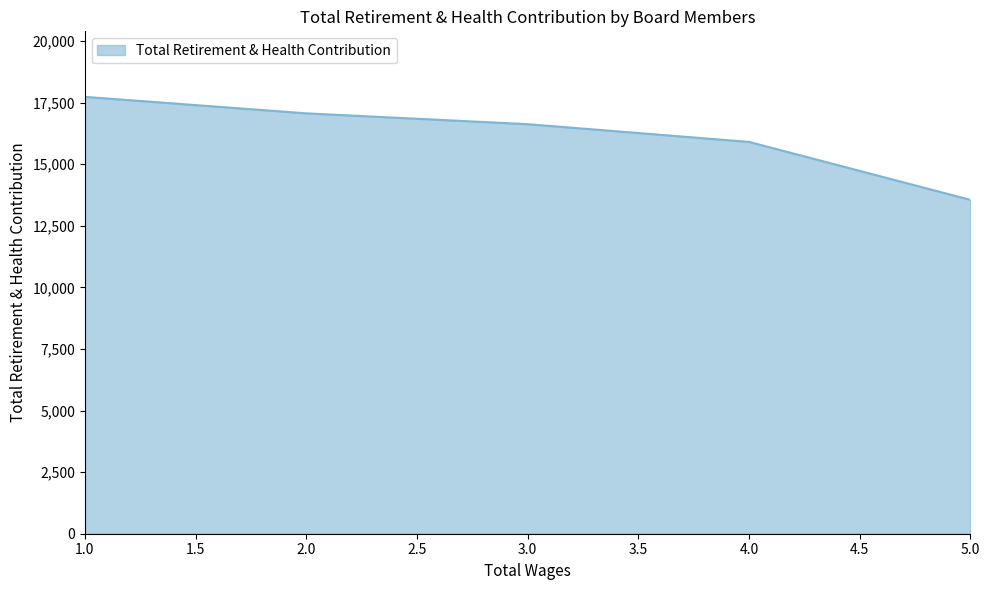

Which has a higher value, 2.0 or 1.0?

1.0